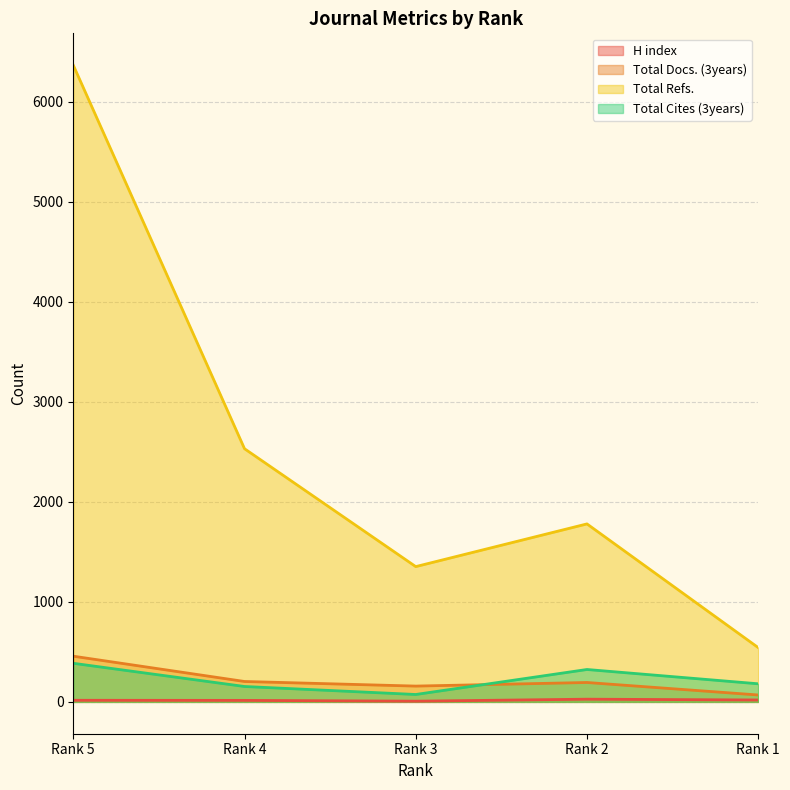

True or false: H index has a value of 4 at Rank 4.

False